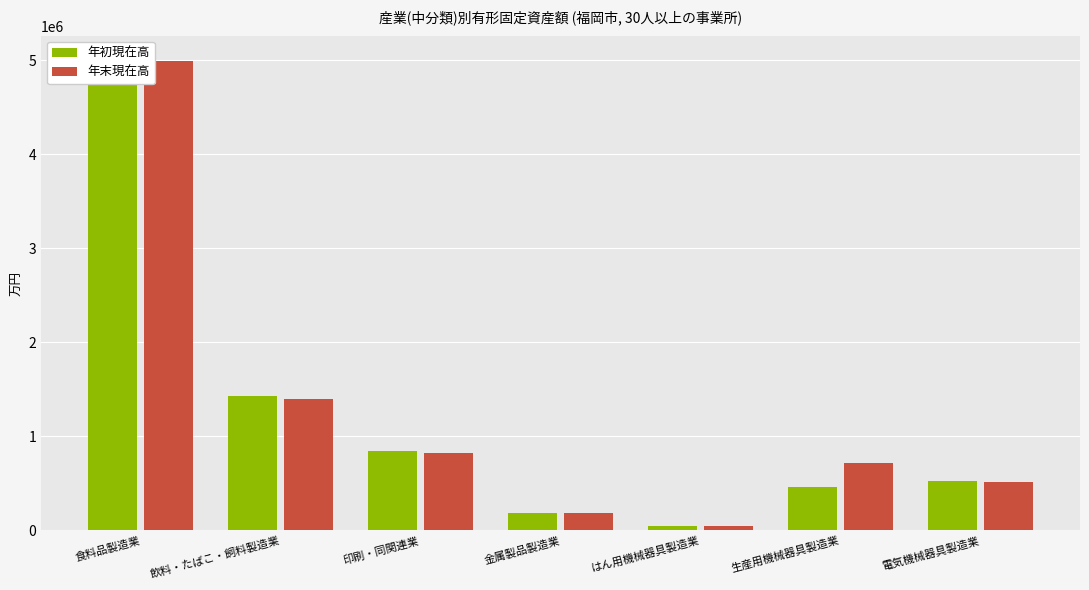

How many values in the 年末現在高 series are below 716992?

3